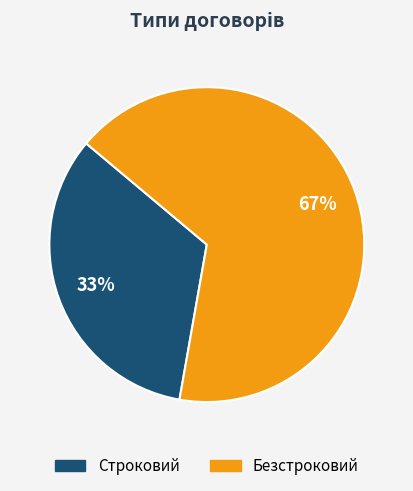

Count the number of slices in the pie.

2